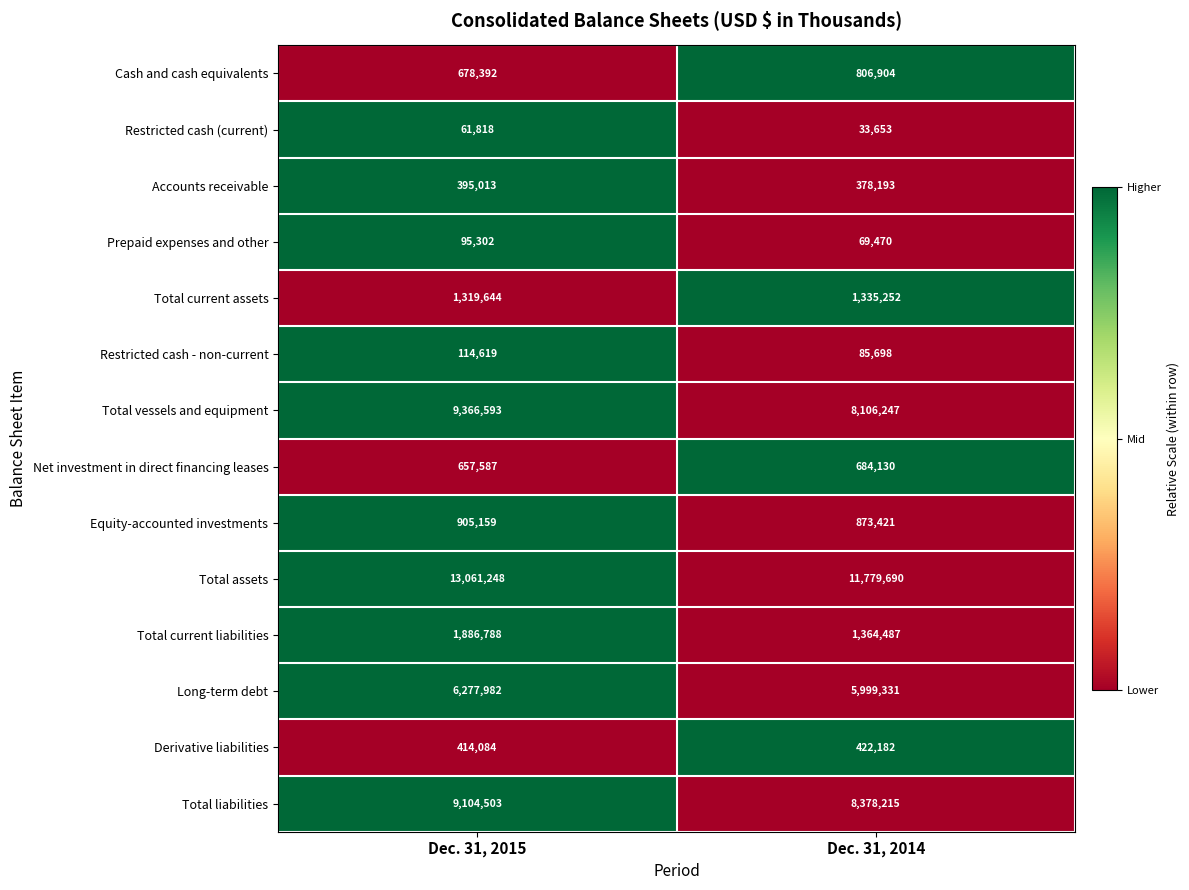

Which series changed the most between Dec. 31, 2015 and Dec. 31, 2014?

Total assets